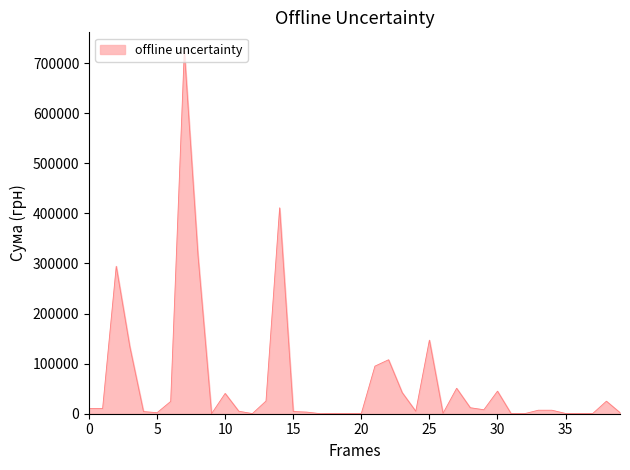

What is the difference between the maximum and minimum values?

725179.8